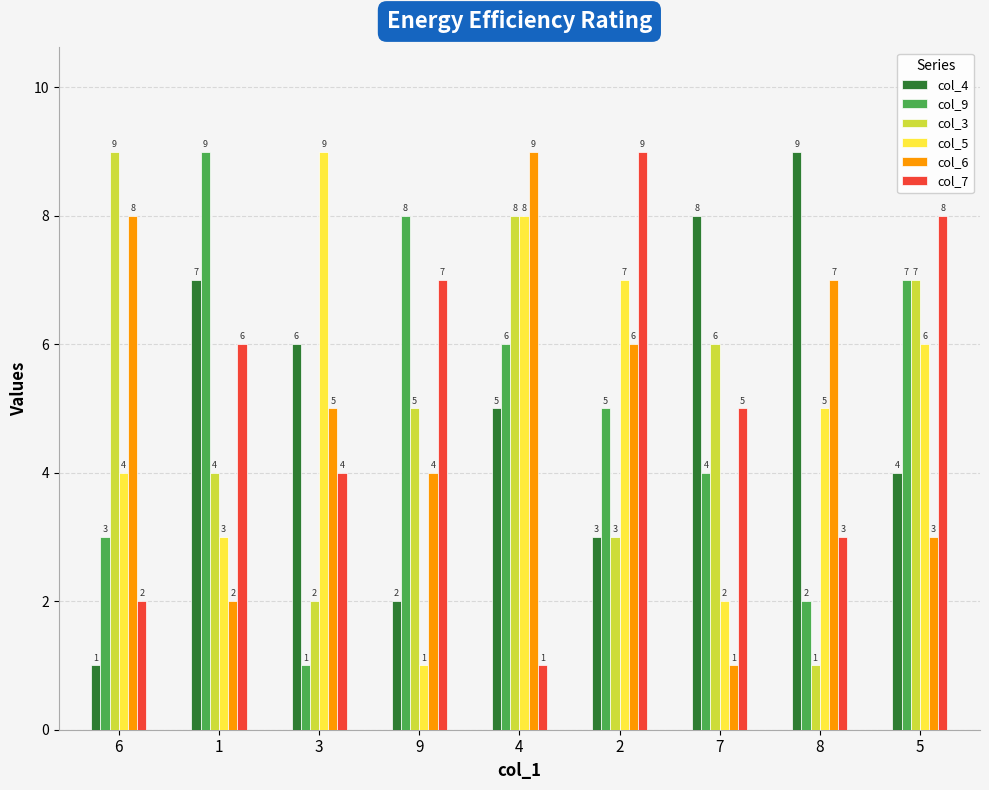

How many data points in col_3 are less than 5?

4